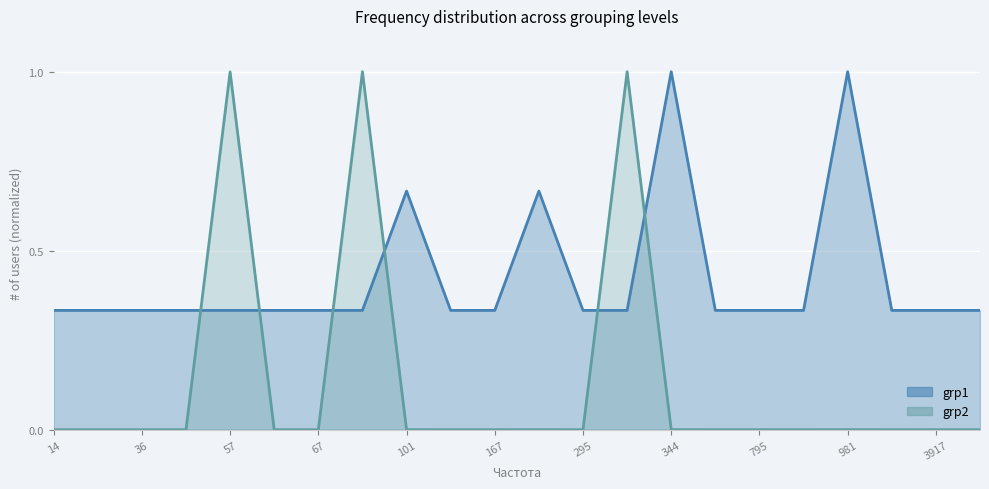

How many grp1_line values are between 0 and 1?

22